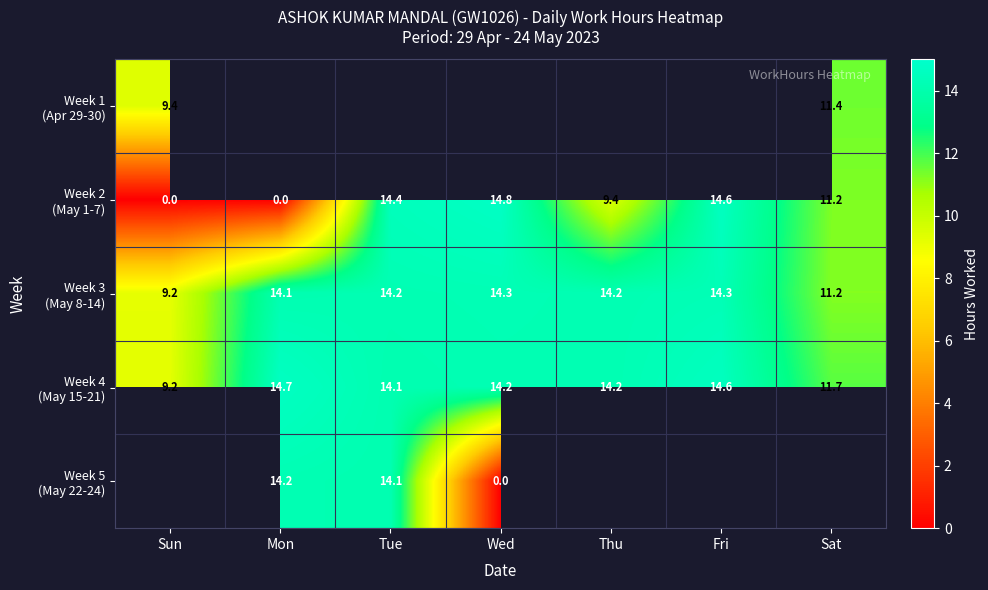

How many data points in Week 4 (May 15-21) are less than 14?

2